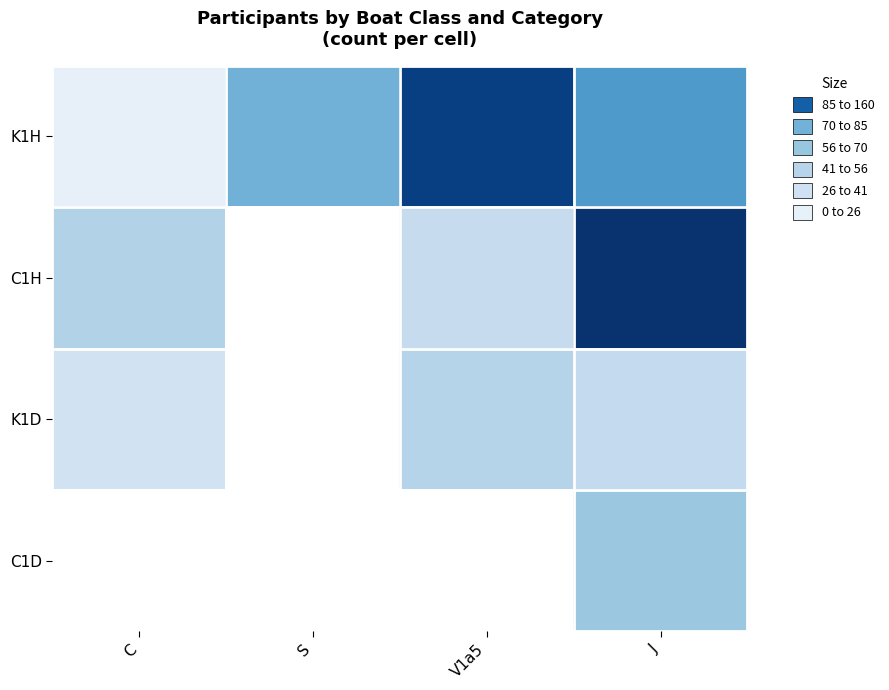

How many categories are shown in the chart?

4